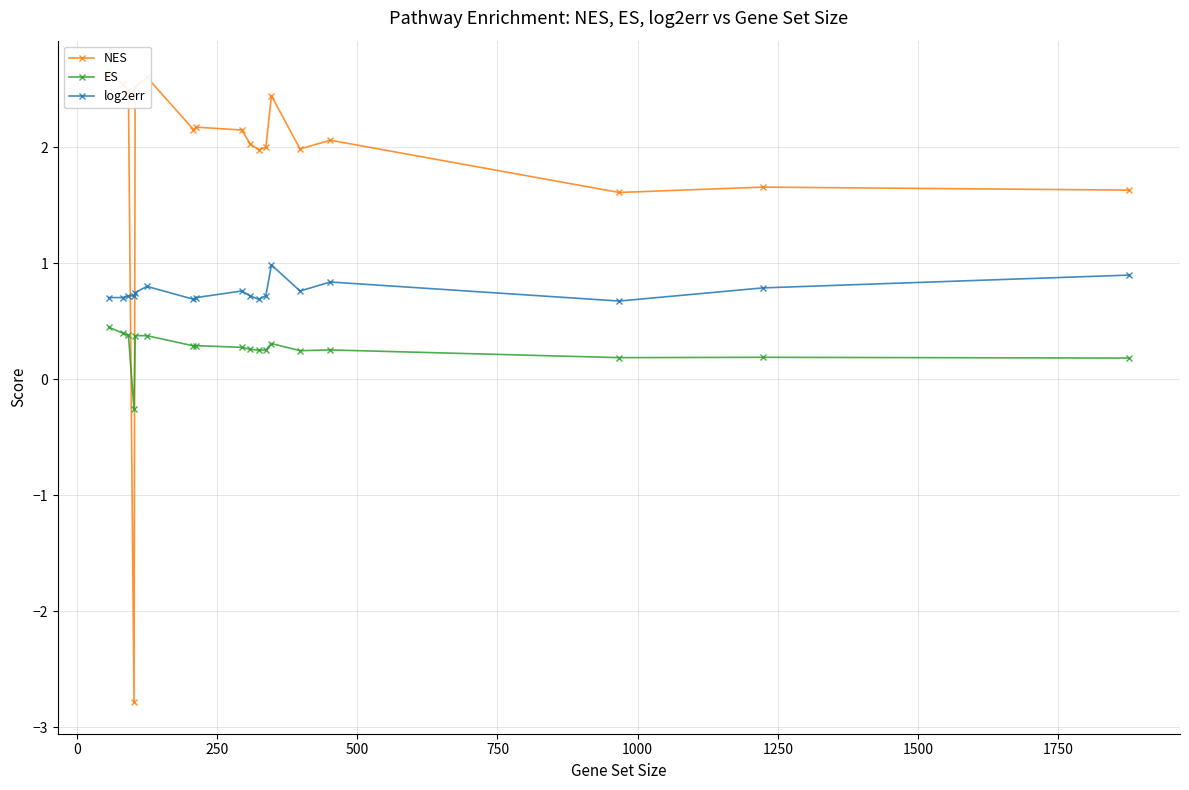

What is the value of the ES point at the 15th from the left?

0.3